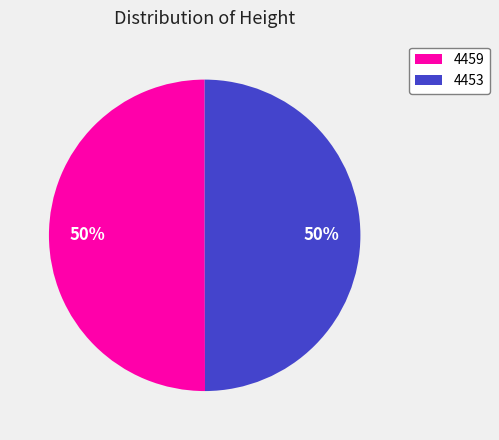

What percentage is the 4459 slice, to the nearest percent?

50%